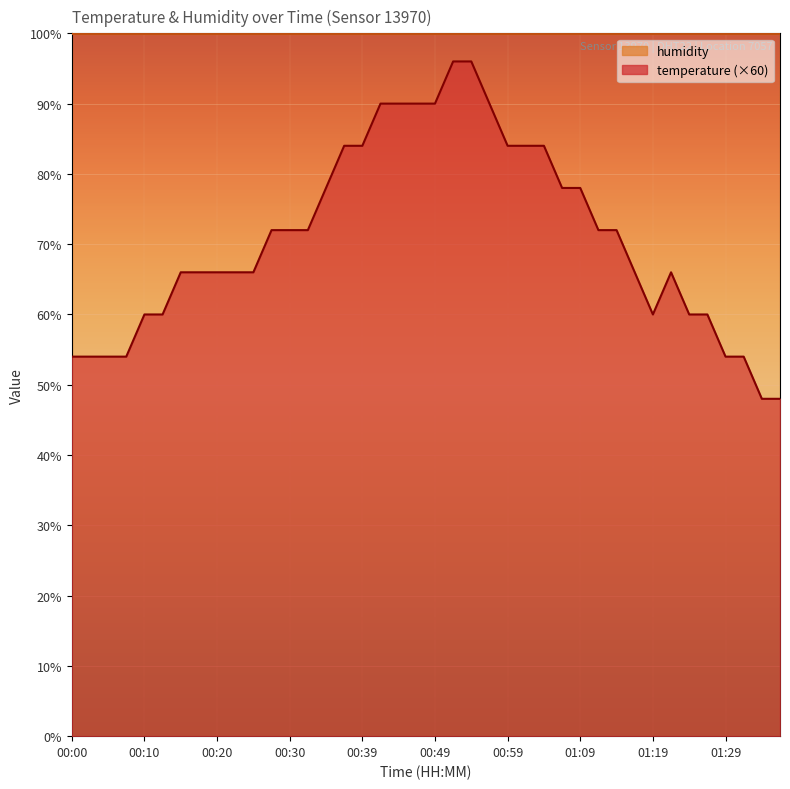

How many interior local valleys (lower than both neighbors) does the data have?

1